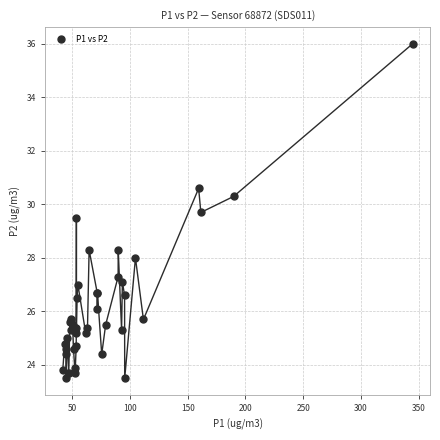

What Y value in the scatter plot is closest to 29?

29.5